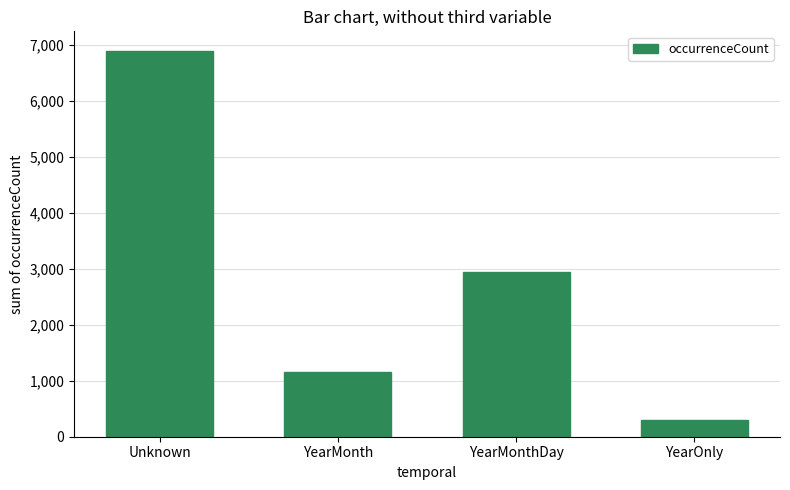

What is the label of the 3rd bar from the left?

YearMonthDay